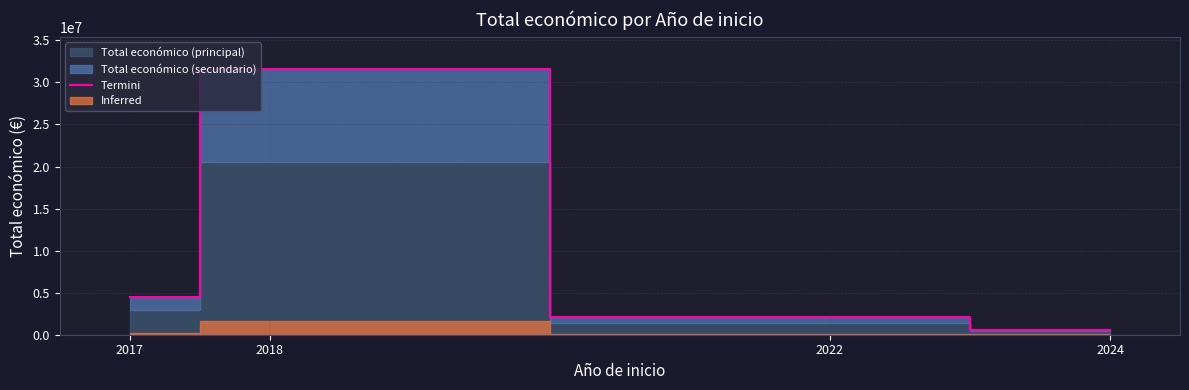

What is the average value?

9704193